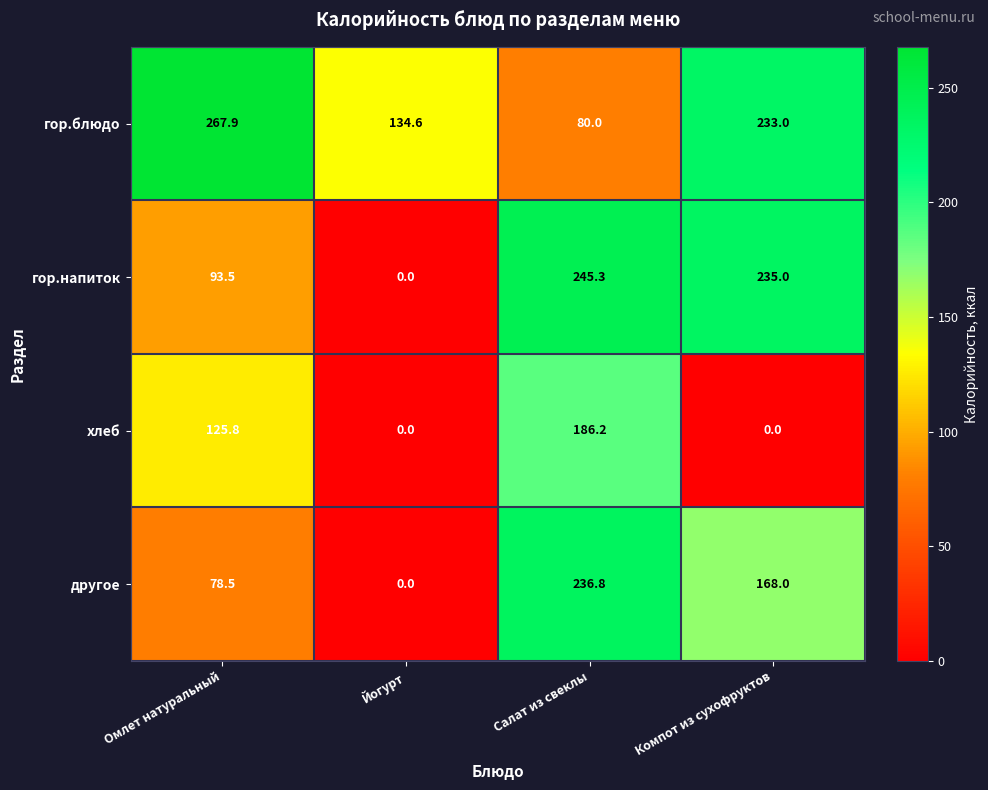

How many positive values does the гор.напиток series have?

3